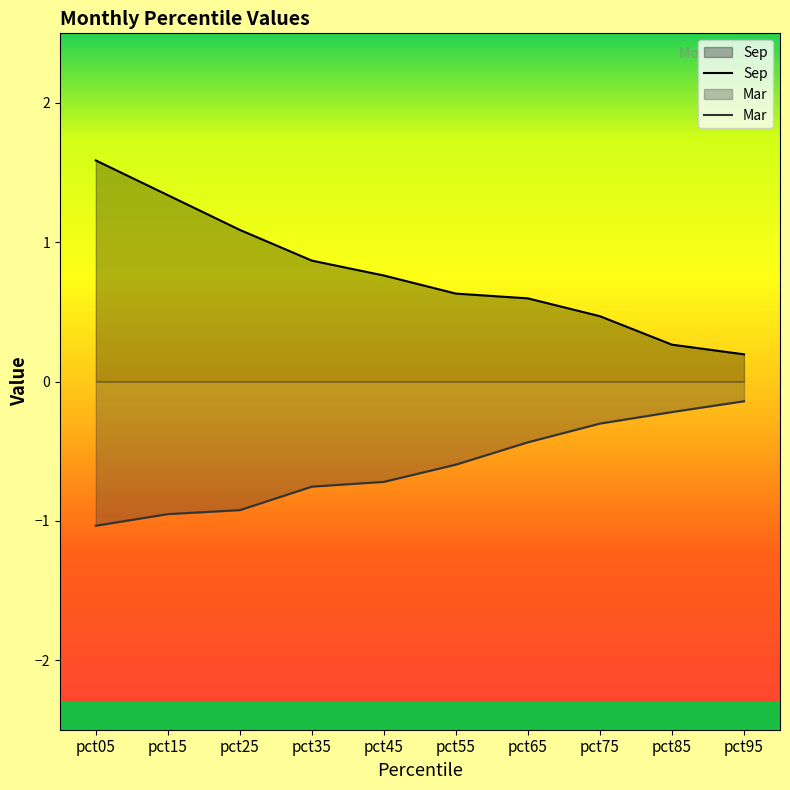

List the series in order of their peak value, lowest first.

Mar, Sep